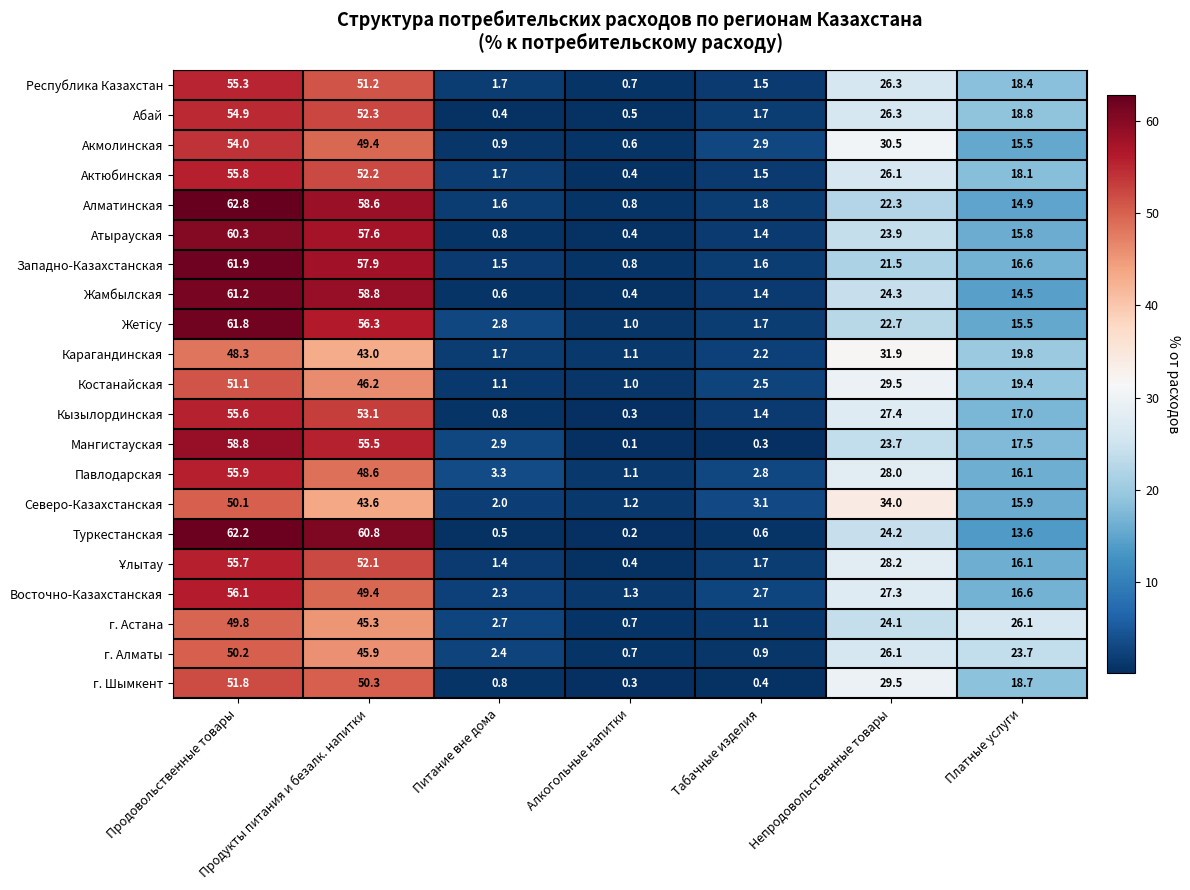

Which series changed the most between Питание вне дома and Табачные изделия?

Мангистауская